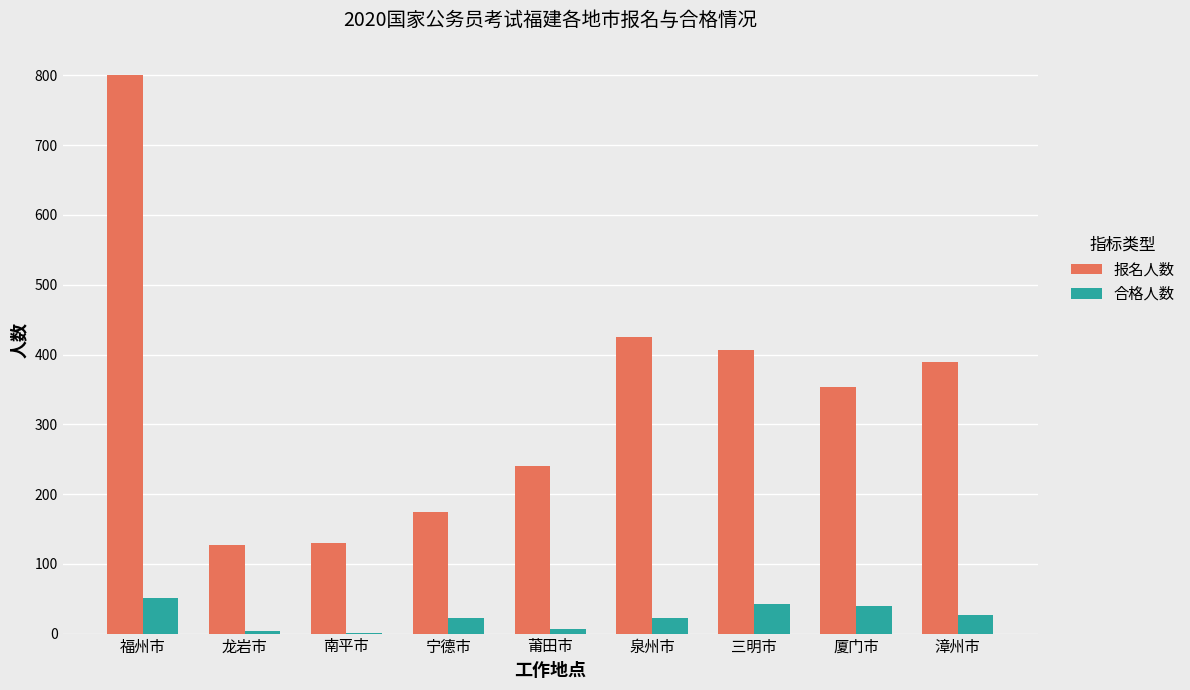

Where is 报名人数 nearest to the value 464?

泉州市